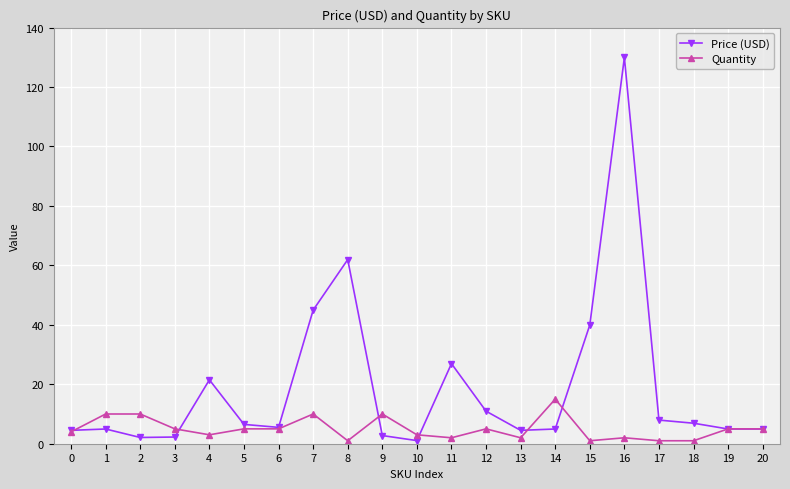

Which series has the largest range (max minus min)?

Price (USD)